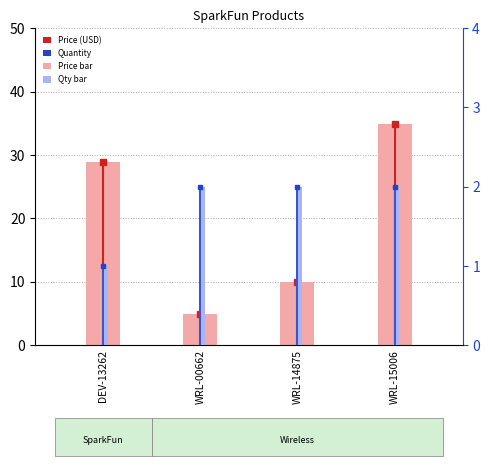

Reading right to left, list all the values displayed in this chart.

Price (USD): 35.0	9.9	5.0	28.9
Quantity: 2.0	2.0	2.0	1.0